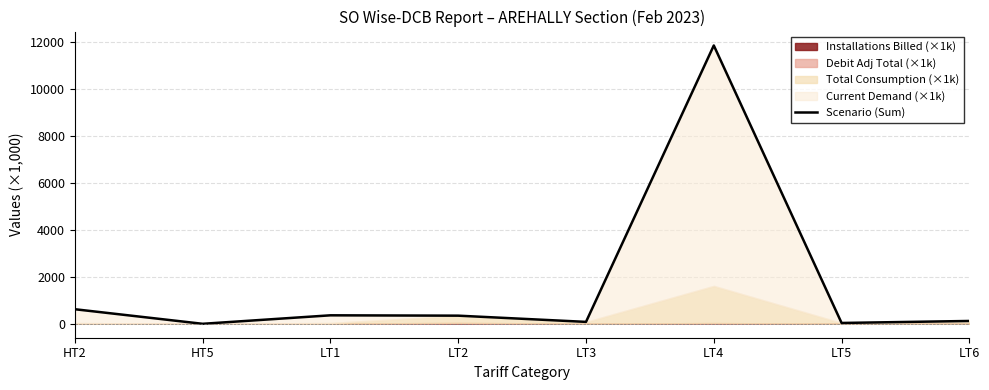

Which has a higher value, LT1 or LT3?

LT1